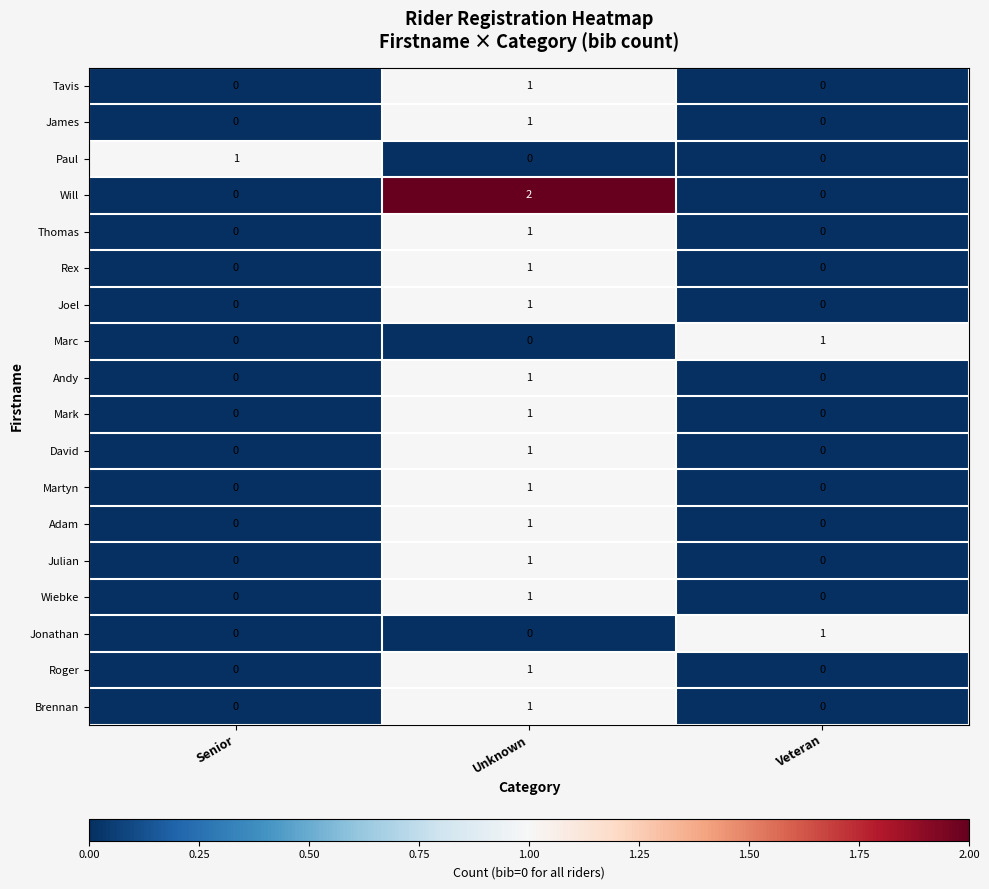

Which series has the widest spread of values?

Will